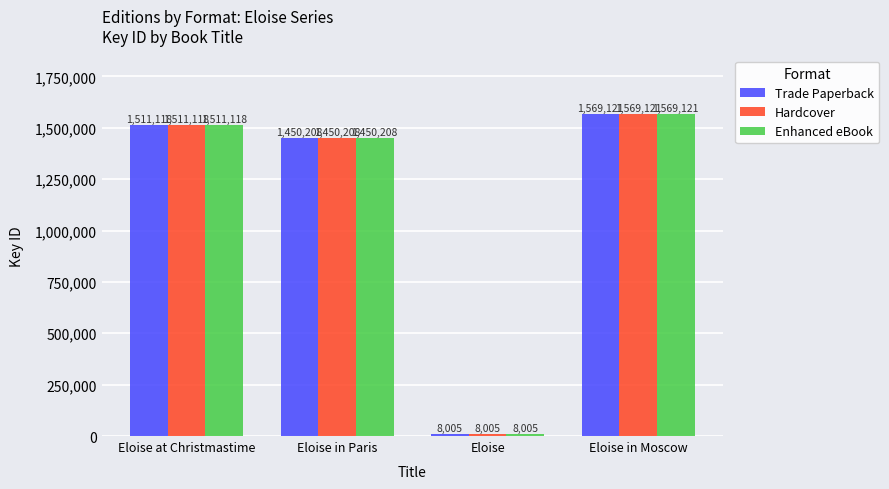

Reading left to right, transcribe all the data shown in this chart.

Trade Paperback: 1511118	1450208	8005	1569121
Hardcover: 1511118	1450208	8005	1569121
Enhanced eBook: 1511118	1450208	8005	1569121